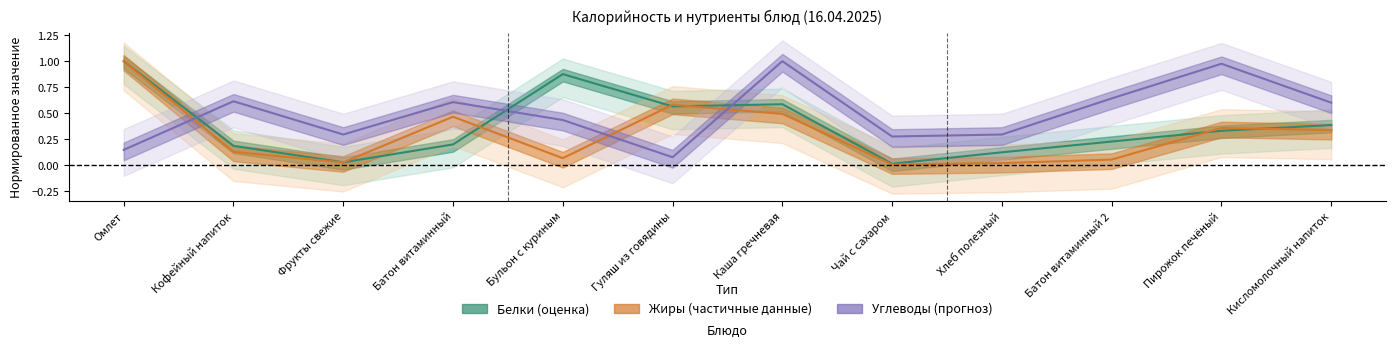

How many times do Углеводы and Белки cross each other?

3